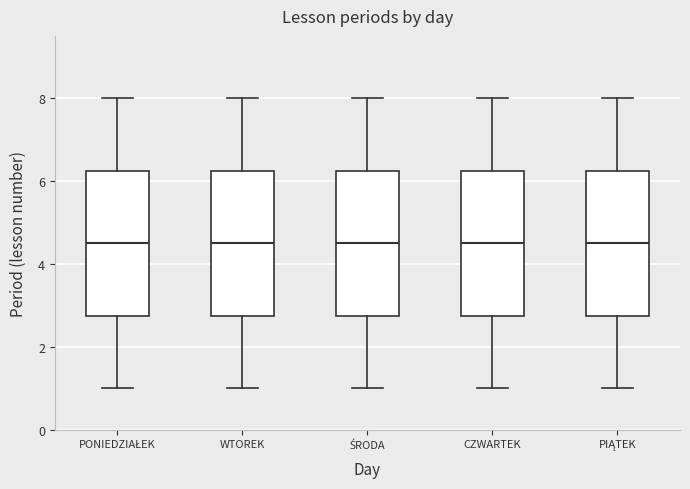

Reading left to right, transcribe this box plot: for each box, give where its median line is, the range the box spans, and where its two whiskers end, as read against the y-axis. The values are not printed on the chart, so give them approximately, as read against the axis.

PONIEDZIAŁEK: median 4.6, box 2.8 to 6.2, whiskers 1.0 to 8.0
WTOREK: median 4.6, box 2.8 to 6.2, whiskers 1.0 to 8.0
ŚRODA: median 4.6, box 2.8 to 6.2, whiskers 1.0 to 8.0
CZWARTEK: median 4.6, box 2.8 to 6.2, whiskers 1.0 to 8.0
PIĄTEK: median 4.6, box 2.8 to 6.2, whiskers 1.0 to 8.0